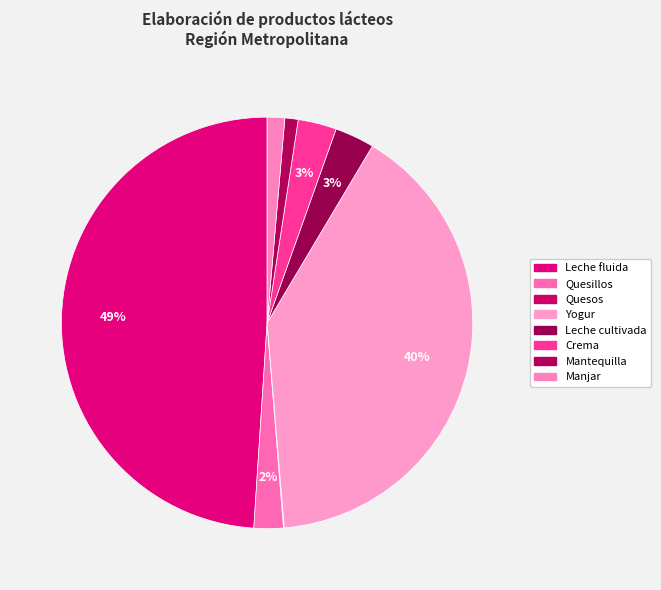

Which category has the biggest portion of the pie?

Leche fluida